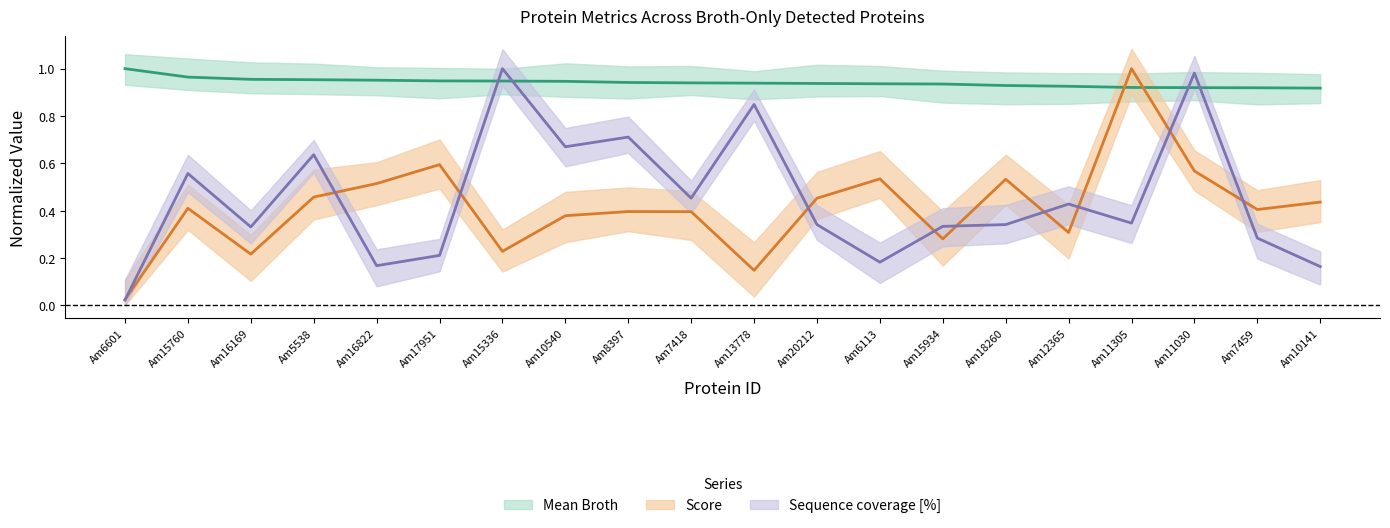

Does the chart have visible grid lines?

No